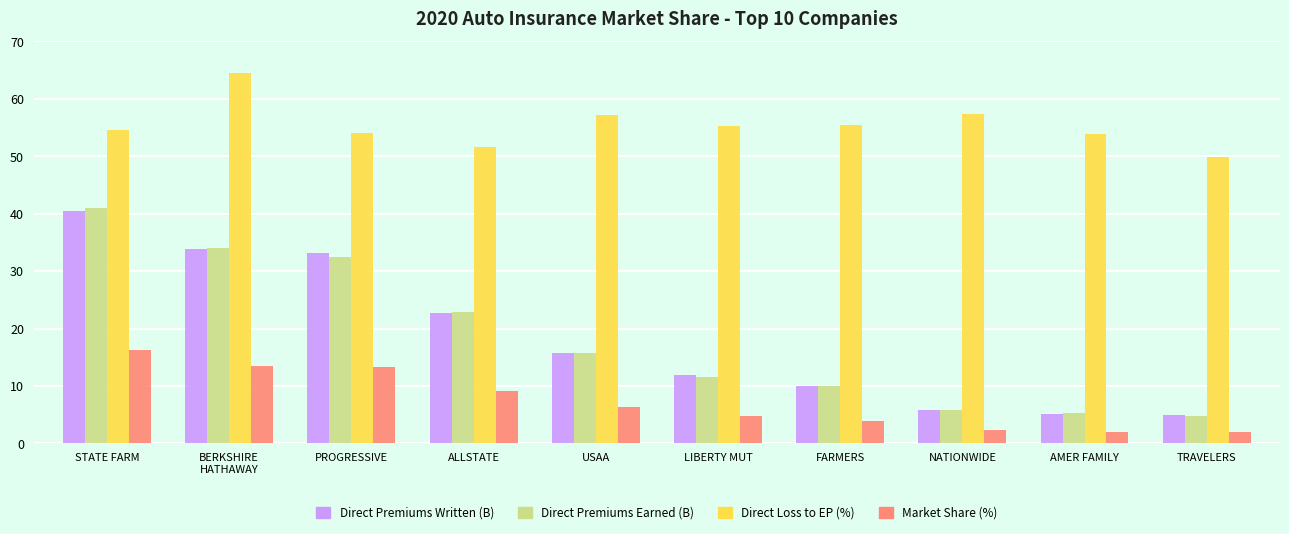

Is the value of Market Share (%) at BERKSHIRE
HATHAWAY greater than the value of Direct Premiums Earned (B) at LIBERTY MUT?

Yes